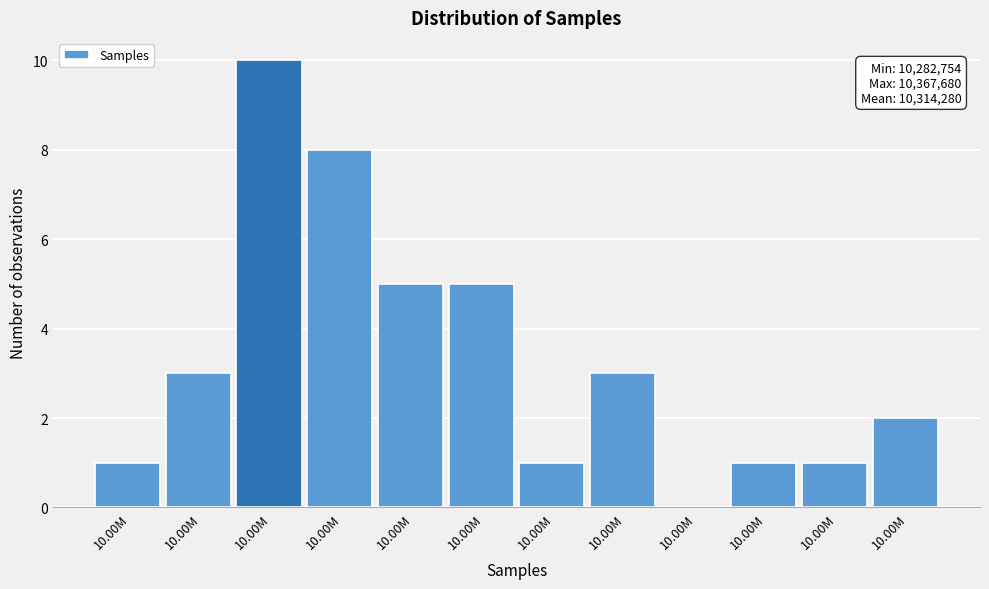

How many categories are shown in the chart?

12